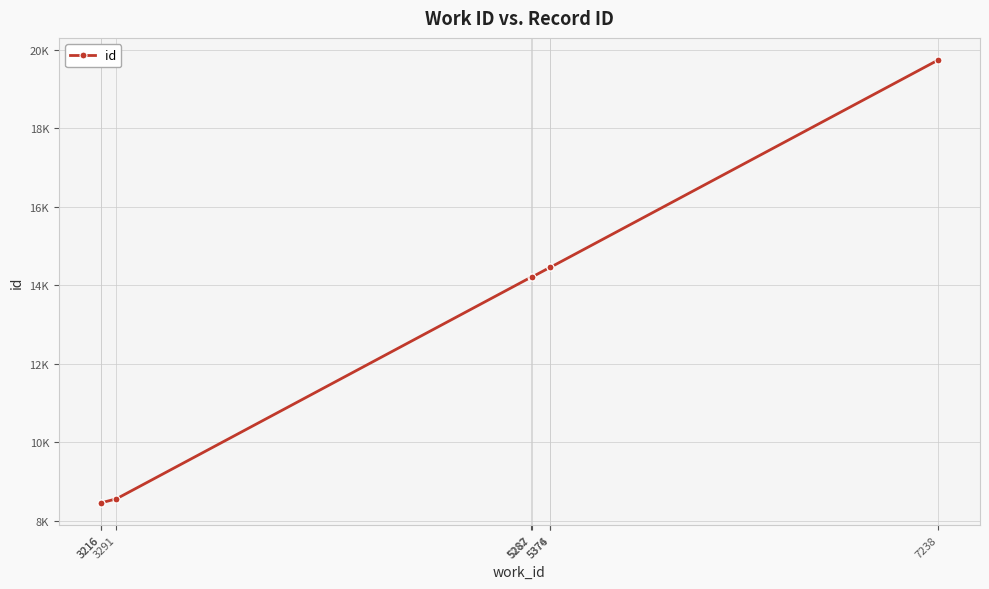

List the labels in order of value, largest first.

7238, 5376, 5374, 5287, 5282, 3291, 3216, 3216